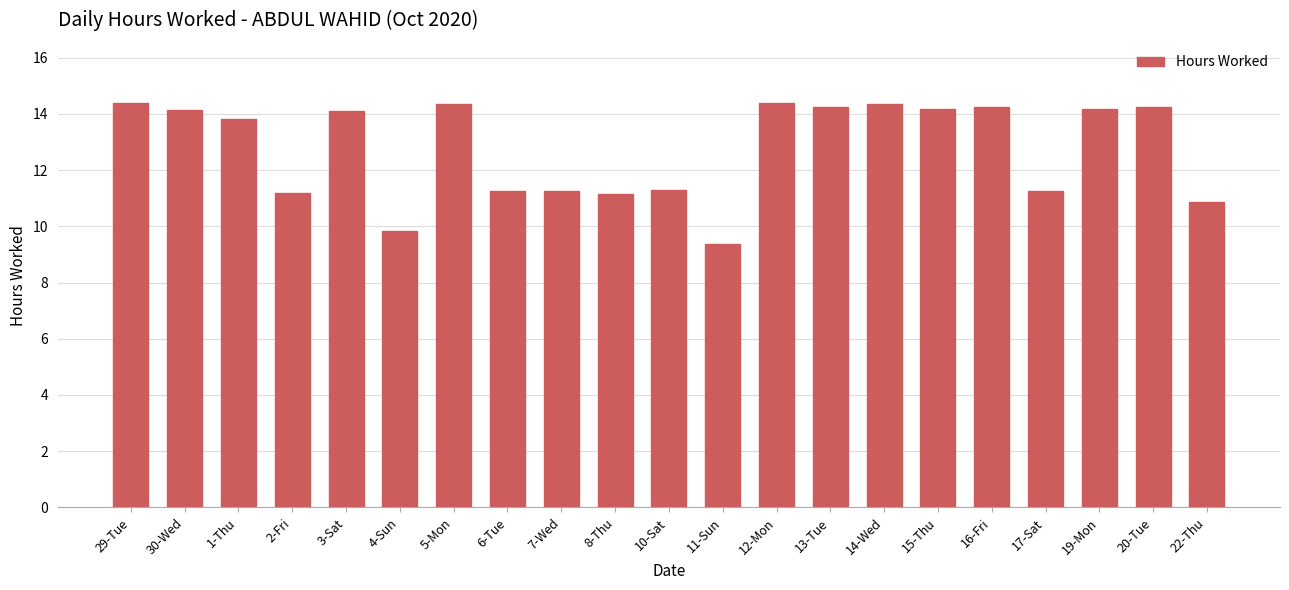

What is the label of the 2nd bar from the right?

20-Tue